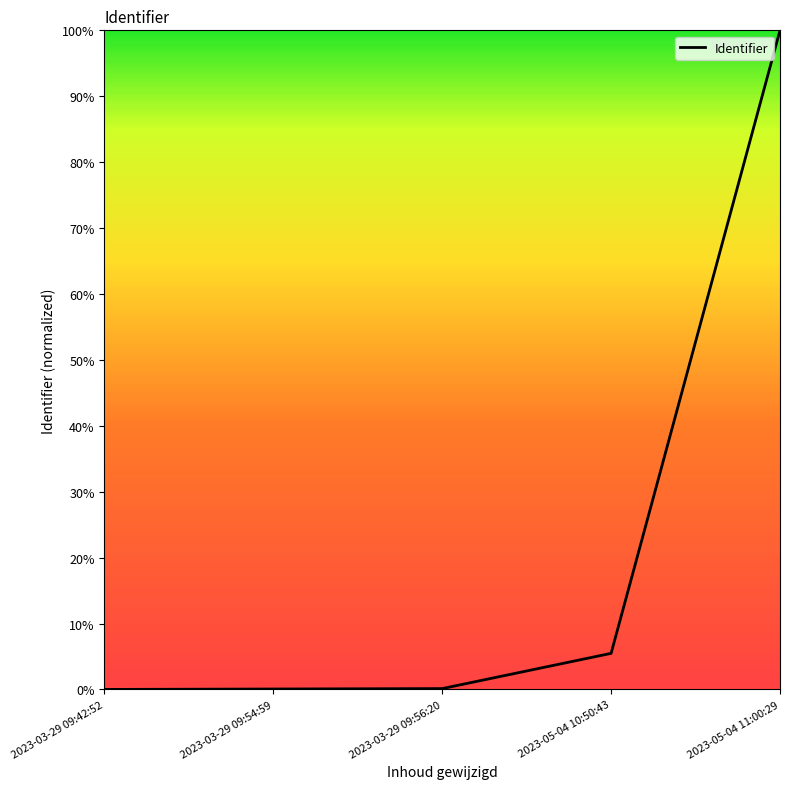

True or false: the data shows 1.0 at 2023-05-04 11:00:29.

True